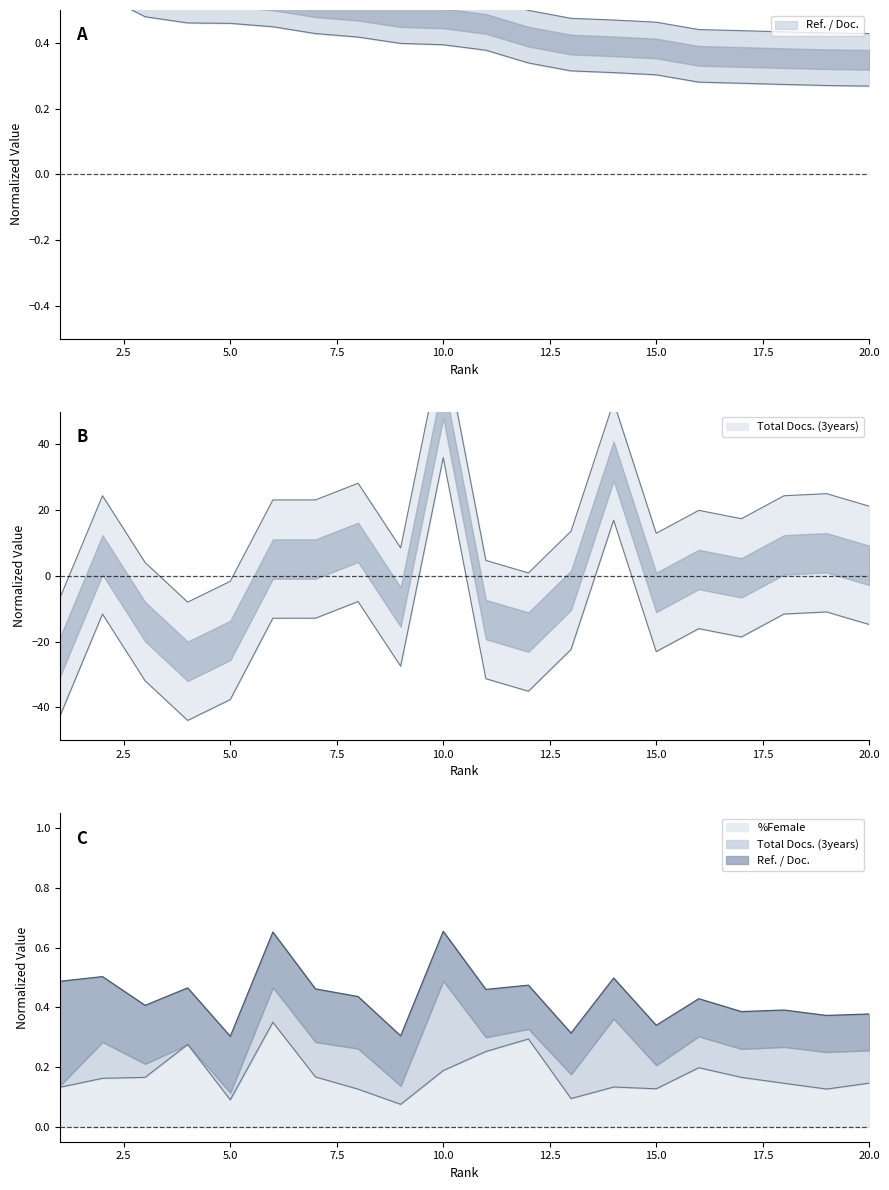

How many lines are shown in the chart?

3